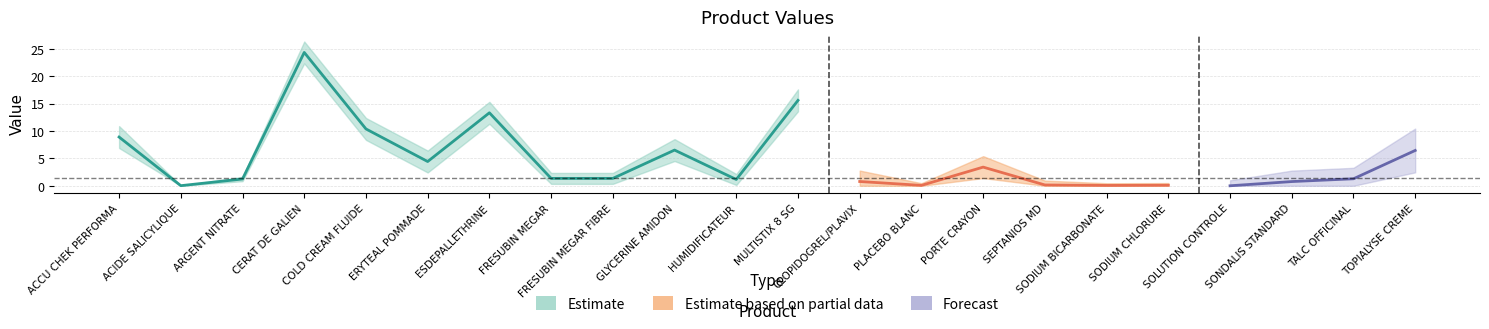

True or false: Partial_lower has a value of 0.0 at CLOPIDOGREL/PLAVIX.

True